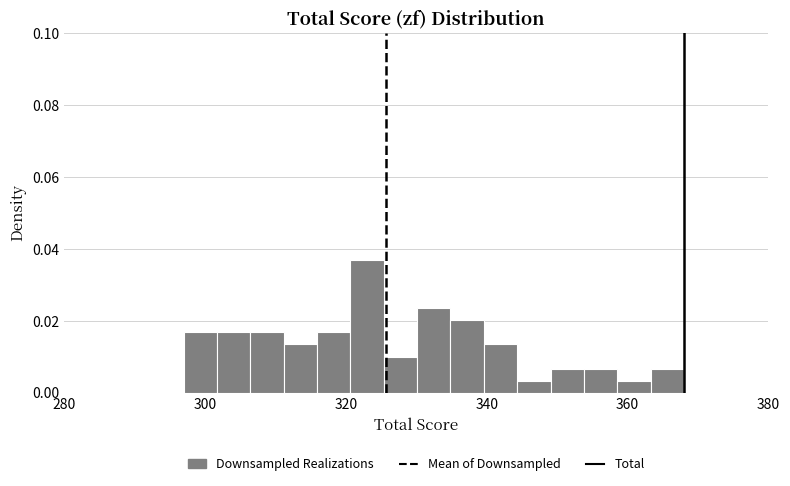

Around what value on the x-axis is the tallest bar? Give the approximate position of its centre, as read against the axis.

324